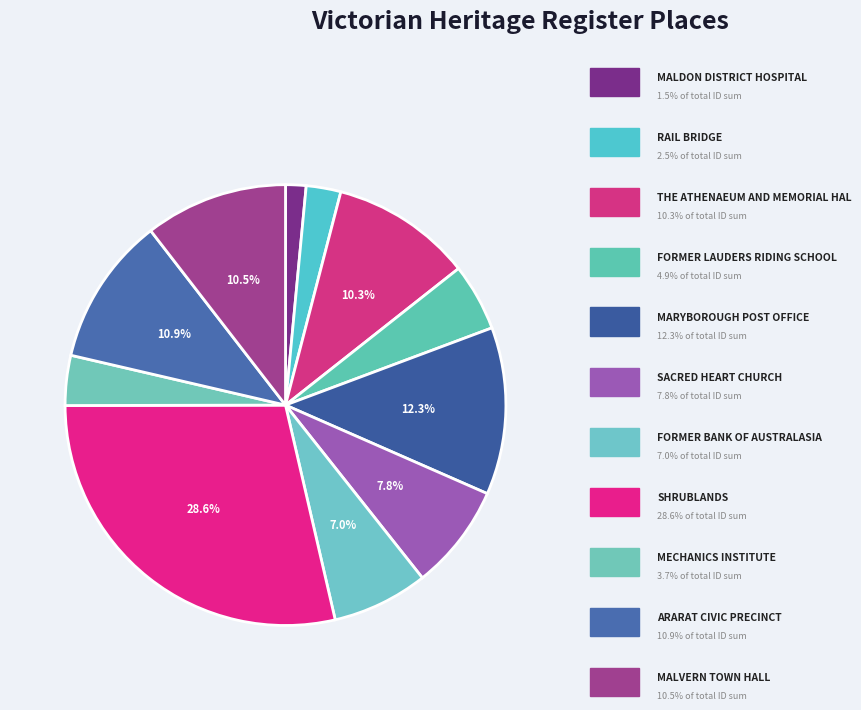

Count the number of slices in the pie.

11